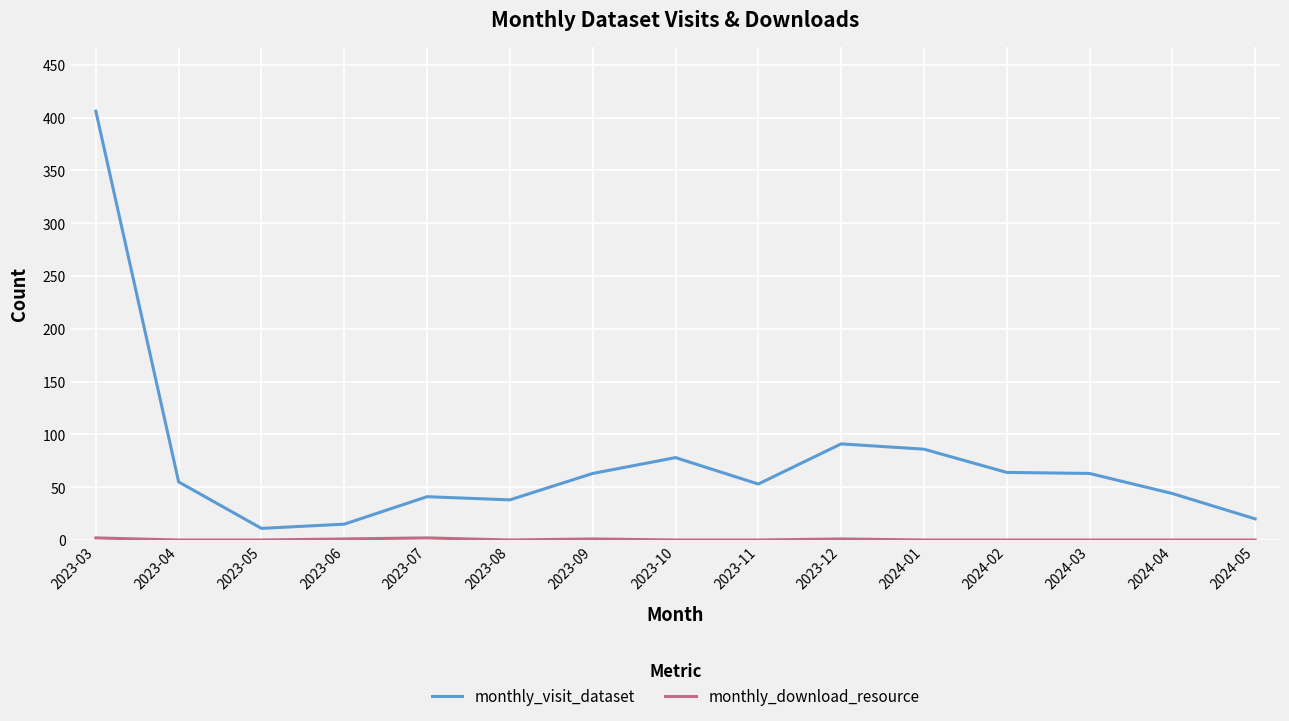

What is the total value across all series at 2023-12?

92